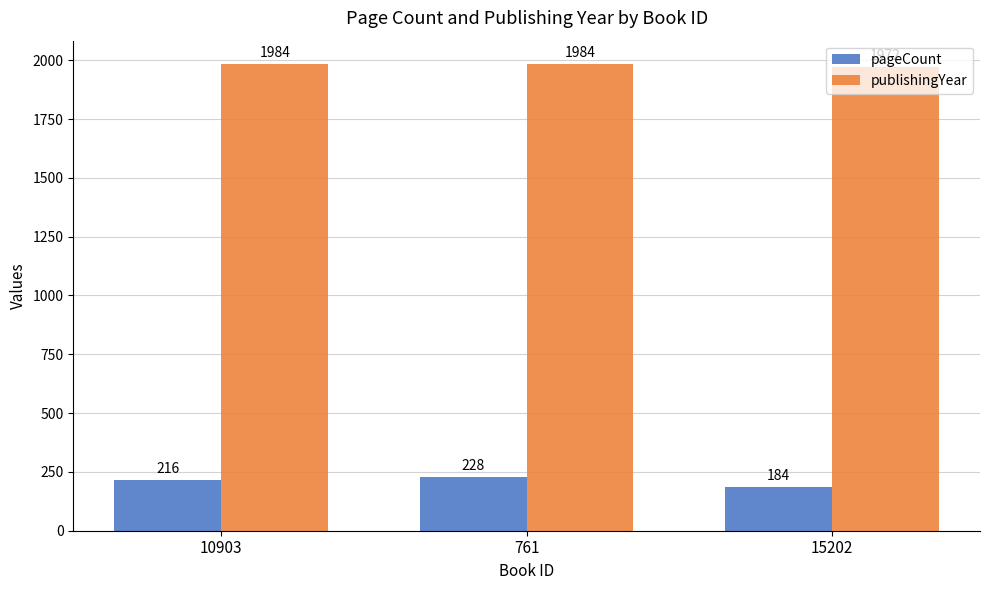

List the series in order of their overall mean, lowest first.

pageCount, publishingYear